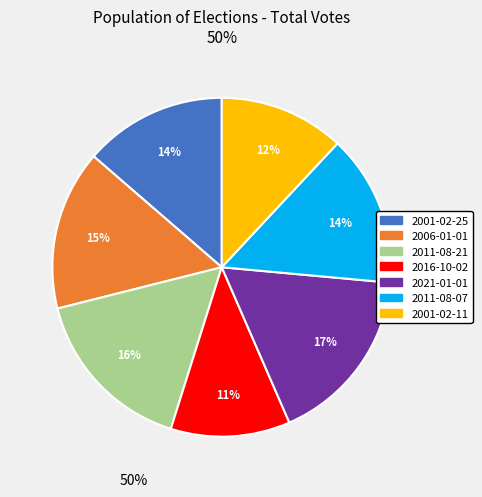

Is the sum of 2001-02-11 and 2021-01-01 greater than half?

No